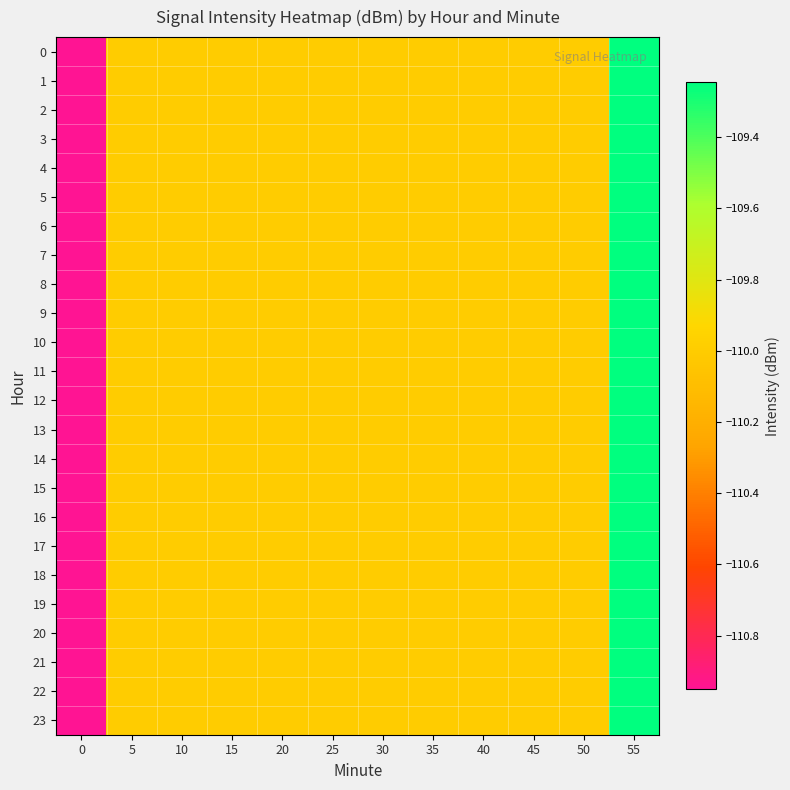

Which label corresponds to the largest value in the chart?

55